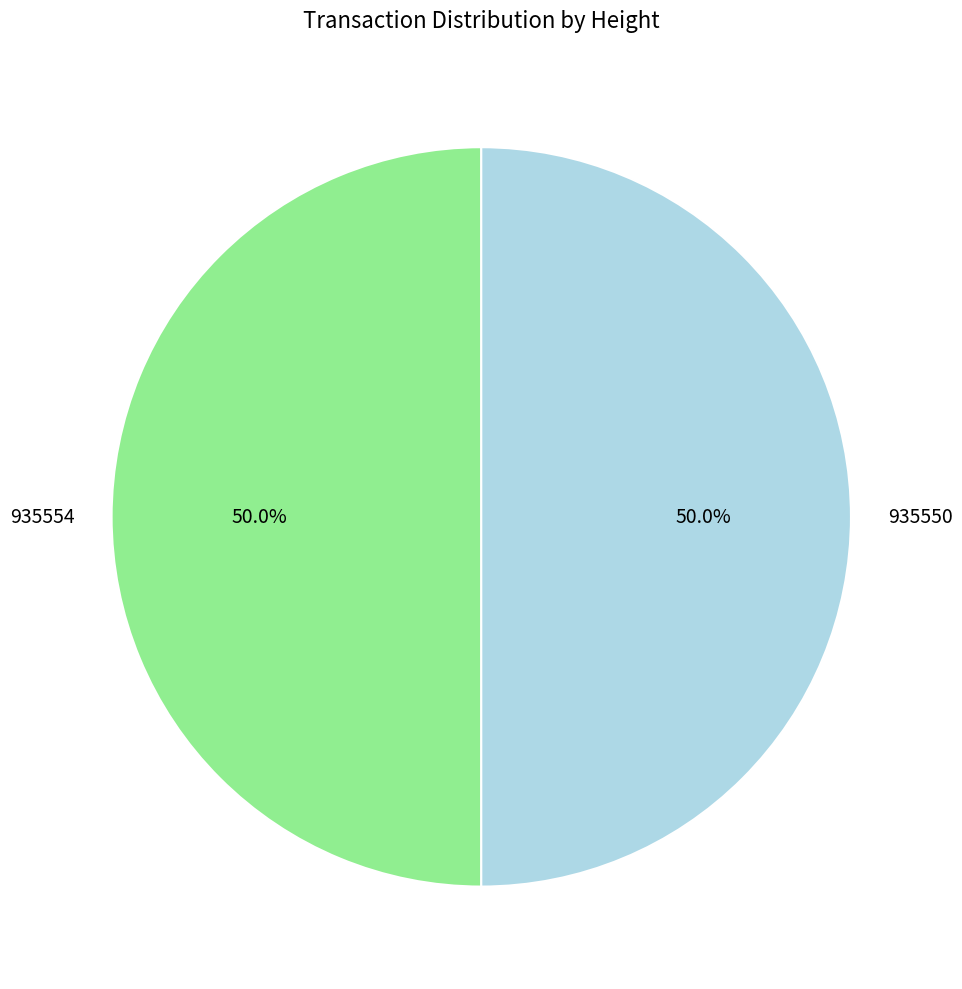

Count the number of slices in the pie.

2